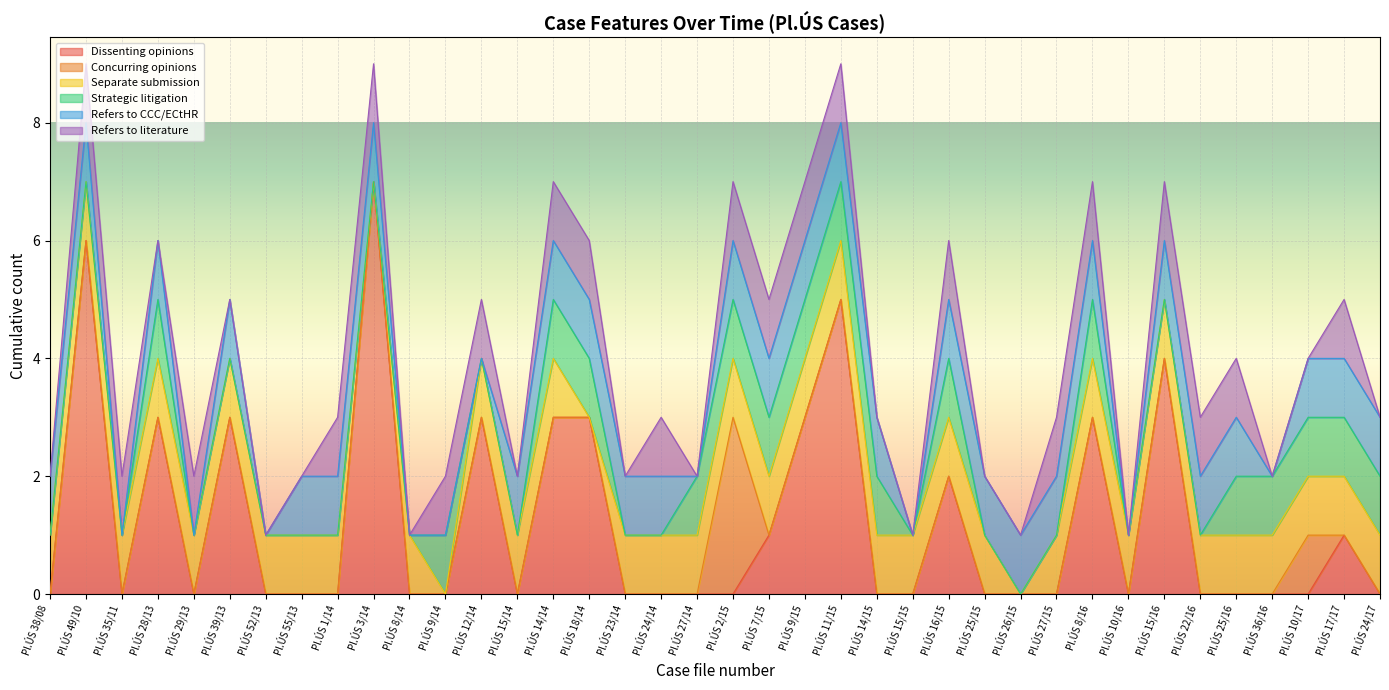

What is the label of the 2nd point from the left?

Pl.ÚS 49/10